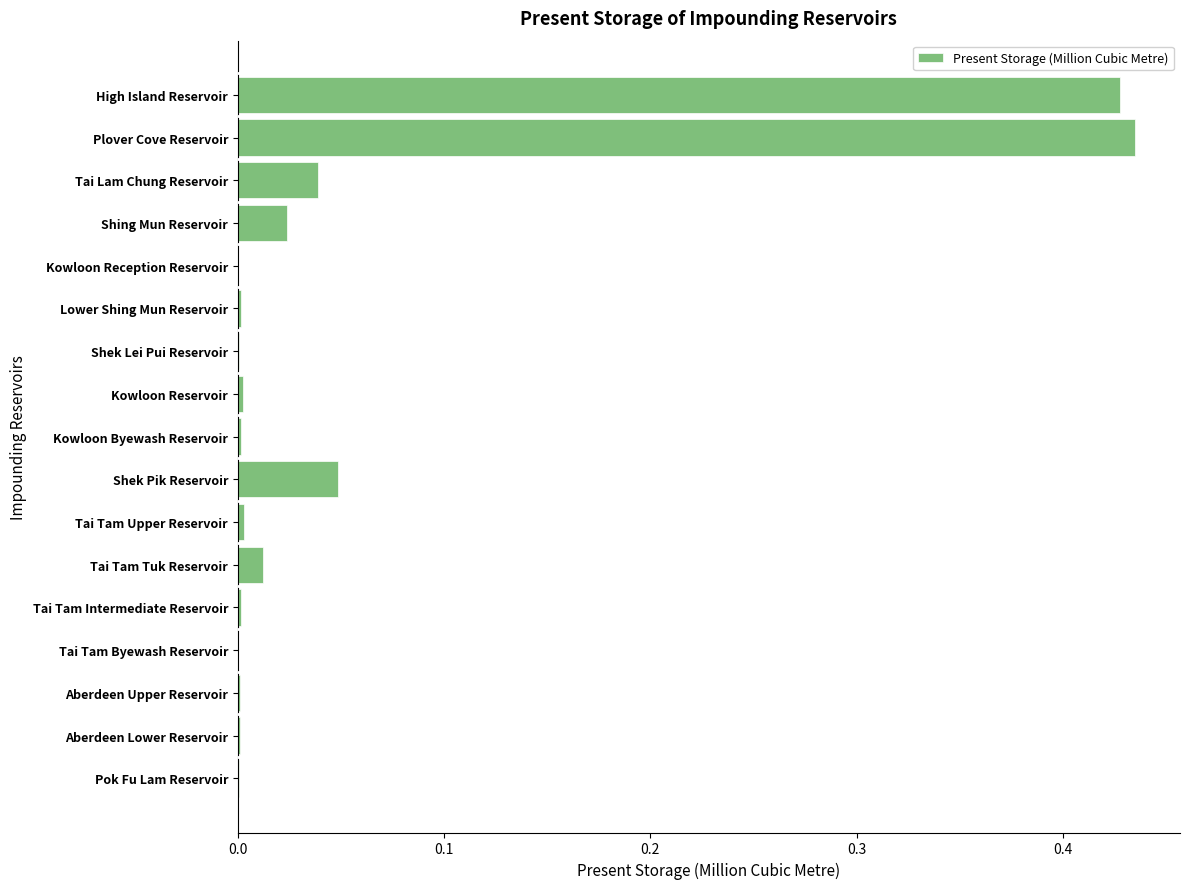

What is the average value?

0.1